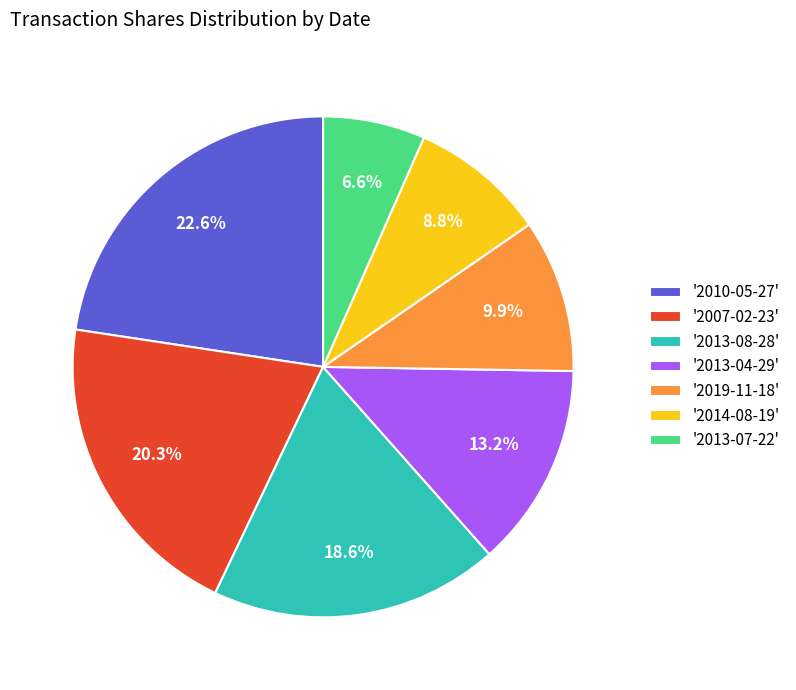

Which slice is the smallest?

'2013-07-22'